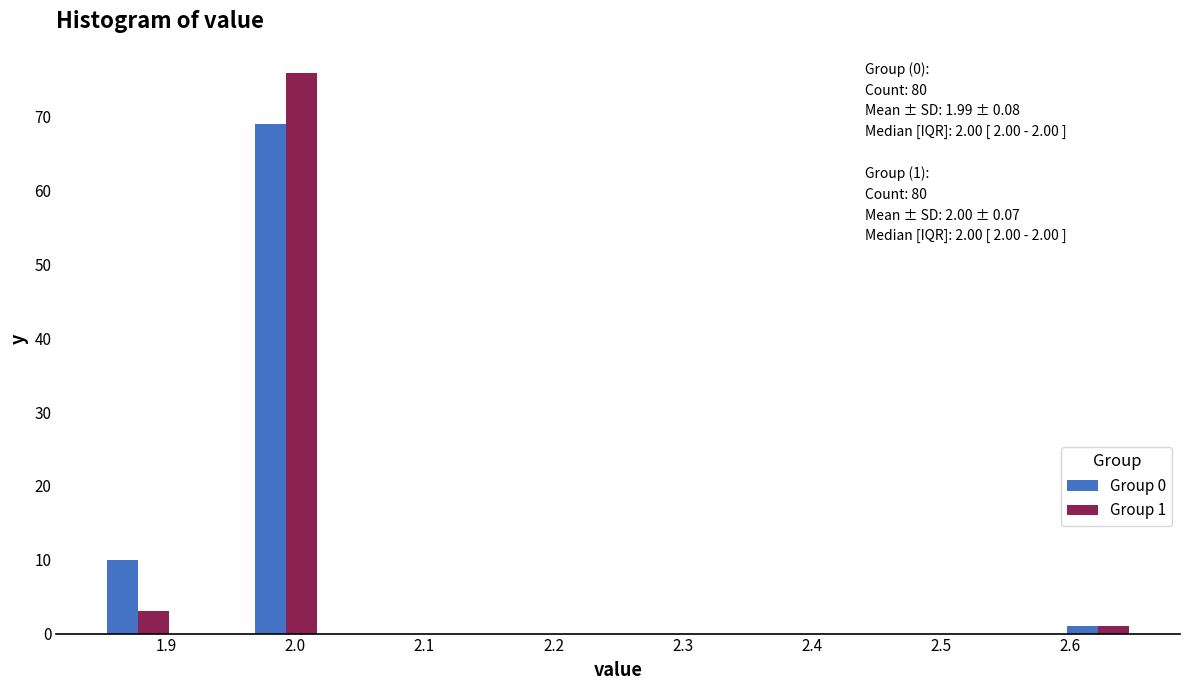

In the Group 1 series, which range on the x-axis has the tallest bar?

1.96 to 2.02